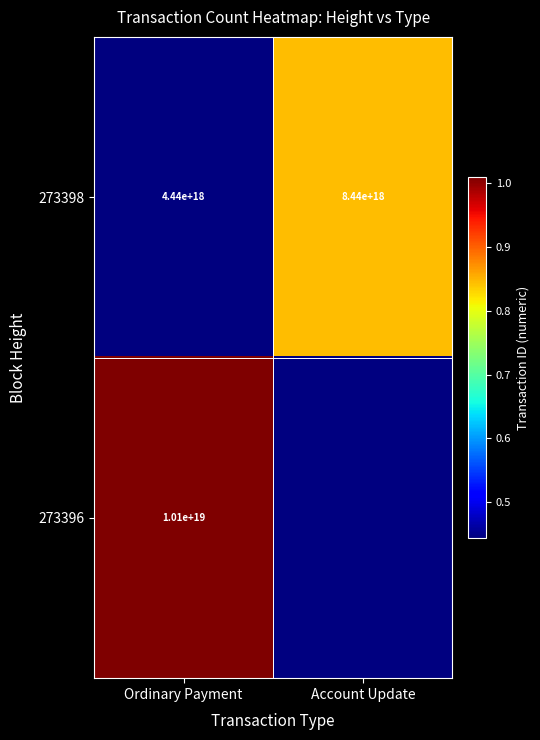

Which category has the highest value across all series?

Ordinary Payment